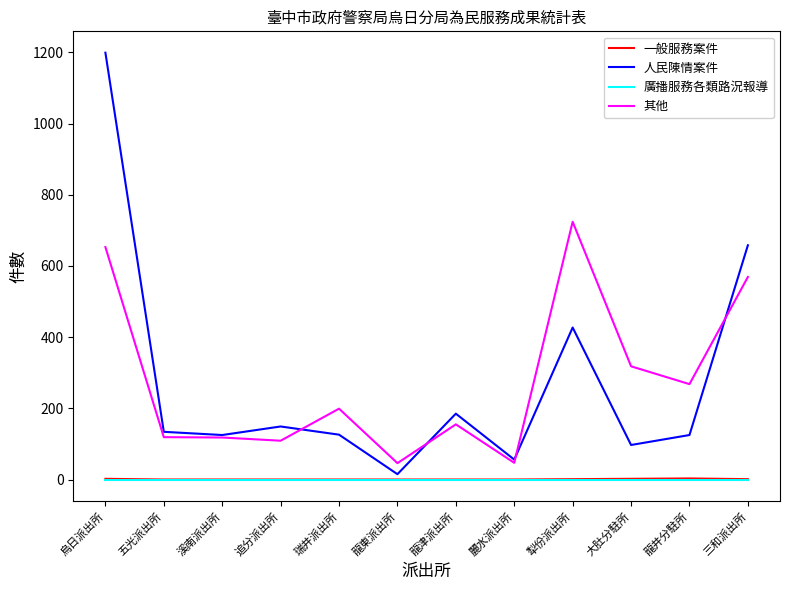

True or false: 一般服務案件 and 其他 intersect in this chart.

False